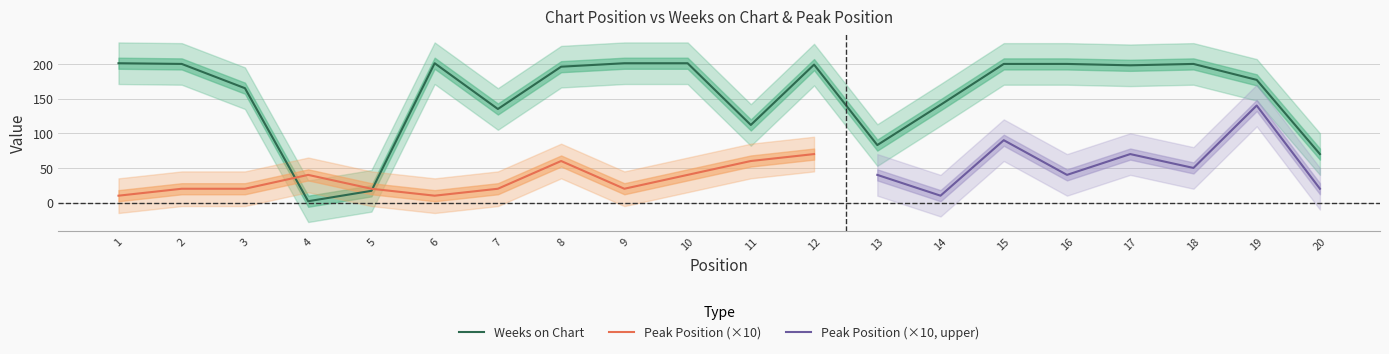

What is the change in value from 15 to 19?

-23